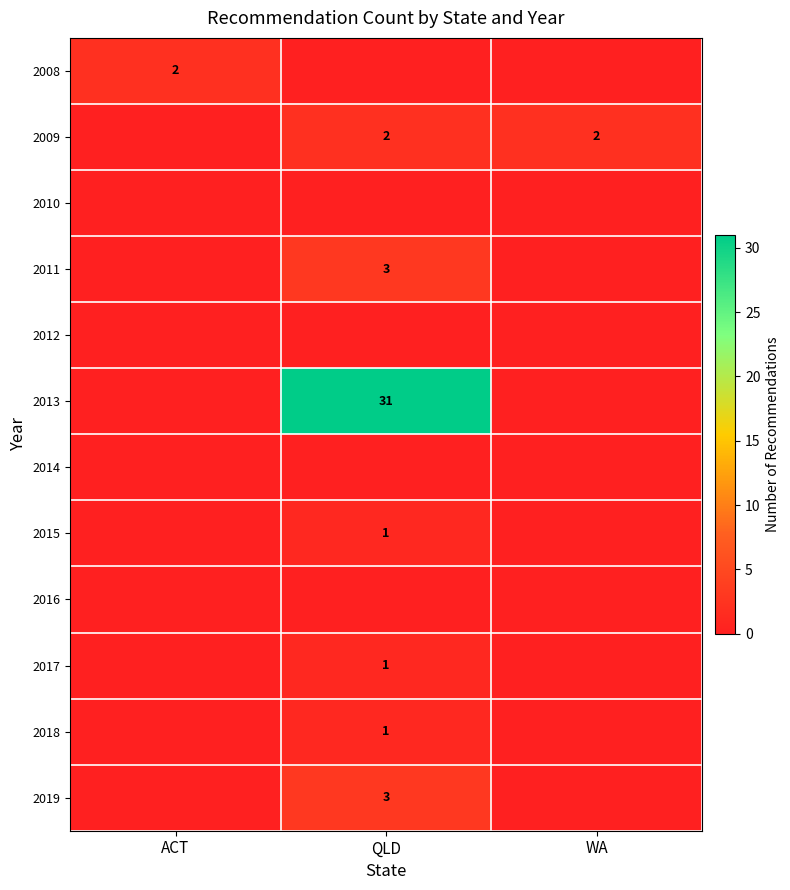

The value of 2009 at WA is 3. True or false?

False